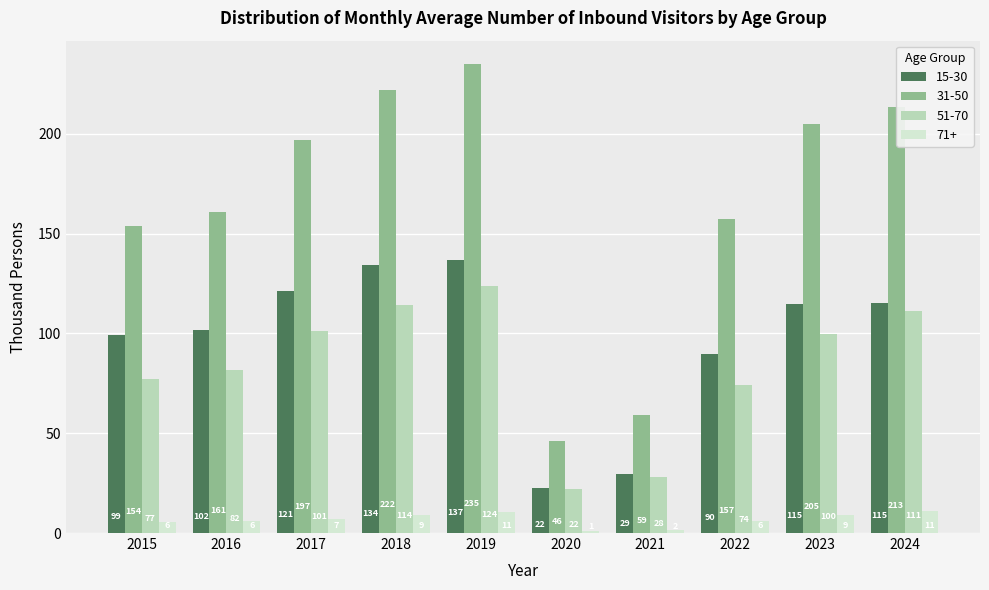

At 2022, list the series in order from smallest to largest.

71+, 51-70, 15-30, 31-50